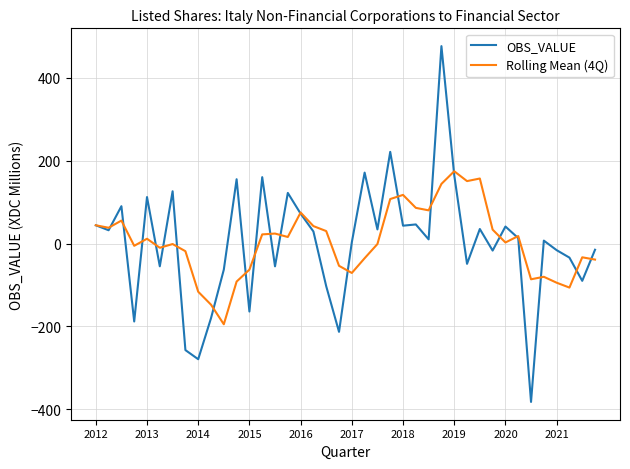

What is the minimum value shown in the chart?

-382.0